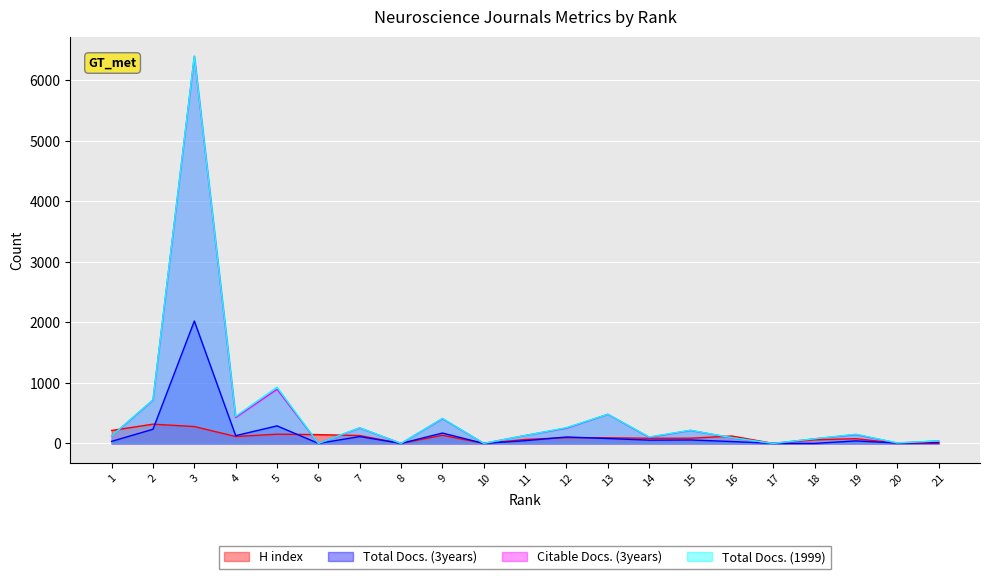

At which category does H index reach its first local peak?

2